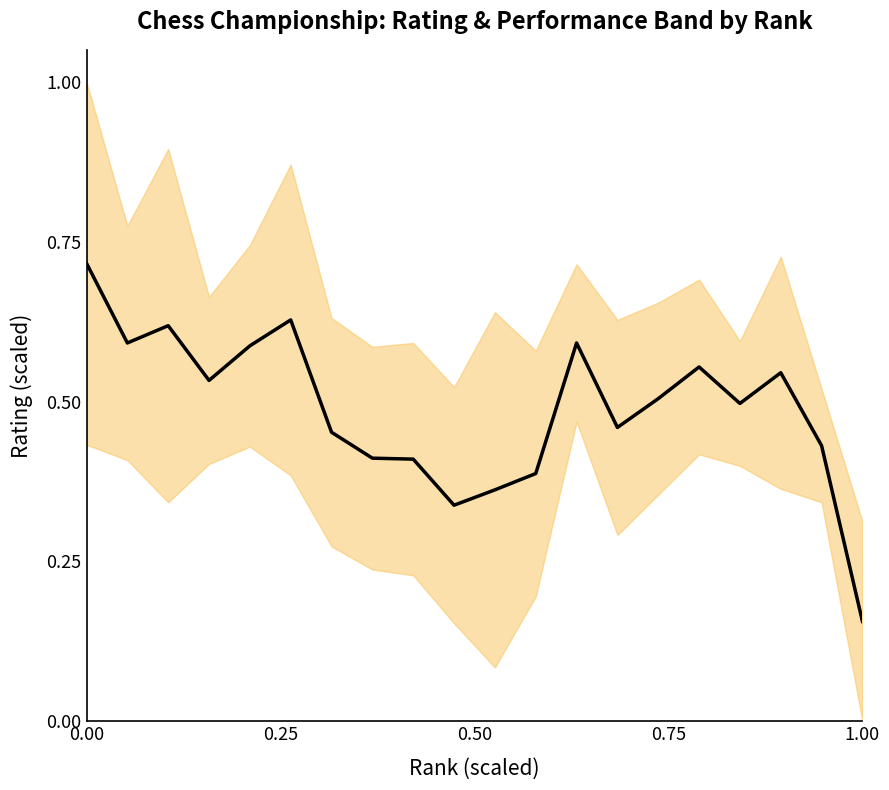

What is the difference between the maximum and minimum values?

0.6